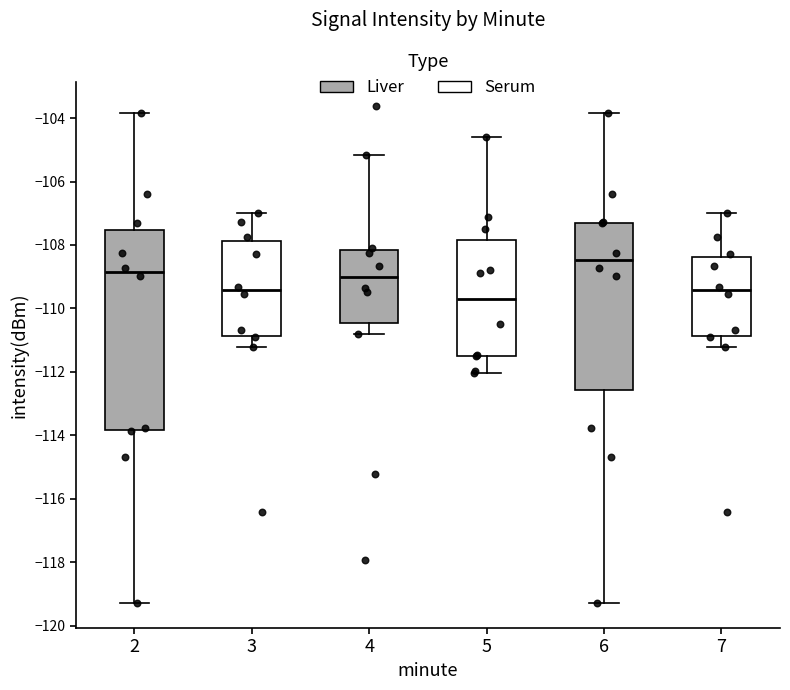

Comparing the boxes themselves (not the whiskers), which one is the tallest?

2